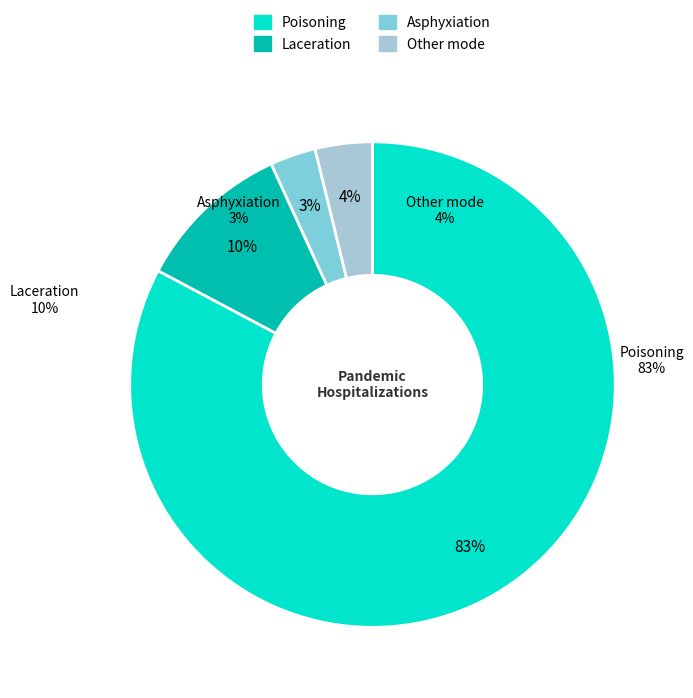

Count the number of slices in the pie.

4